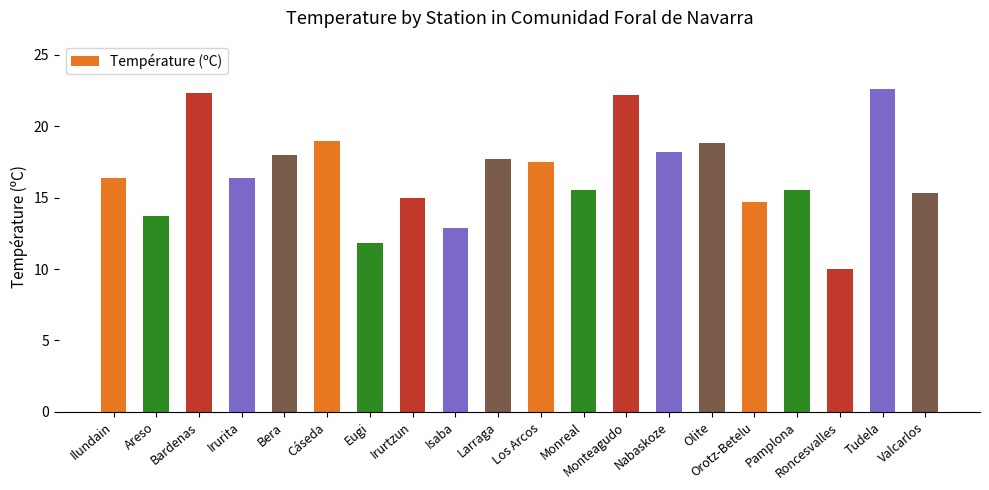

How many data points does each series have?

20